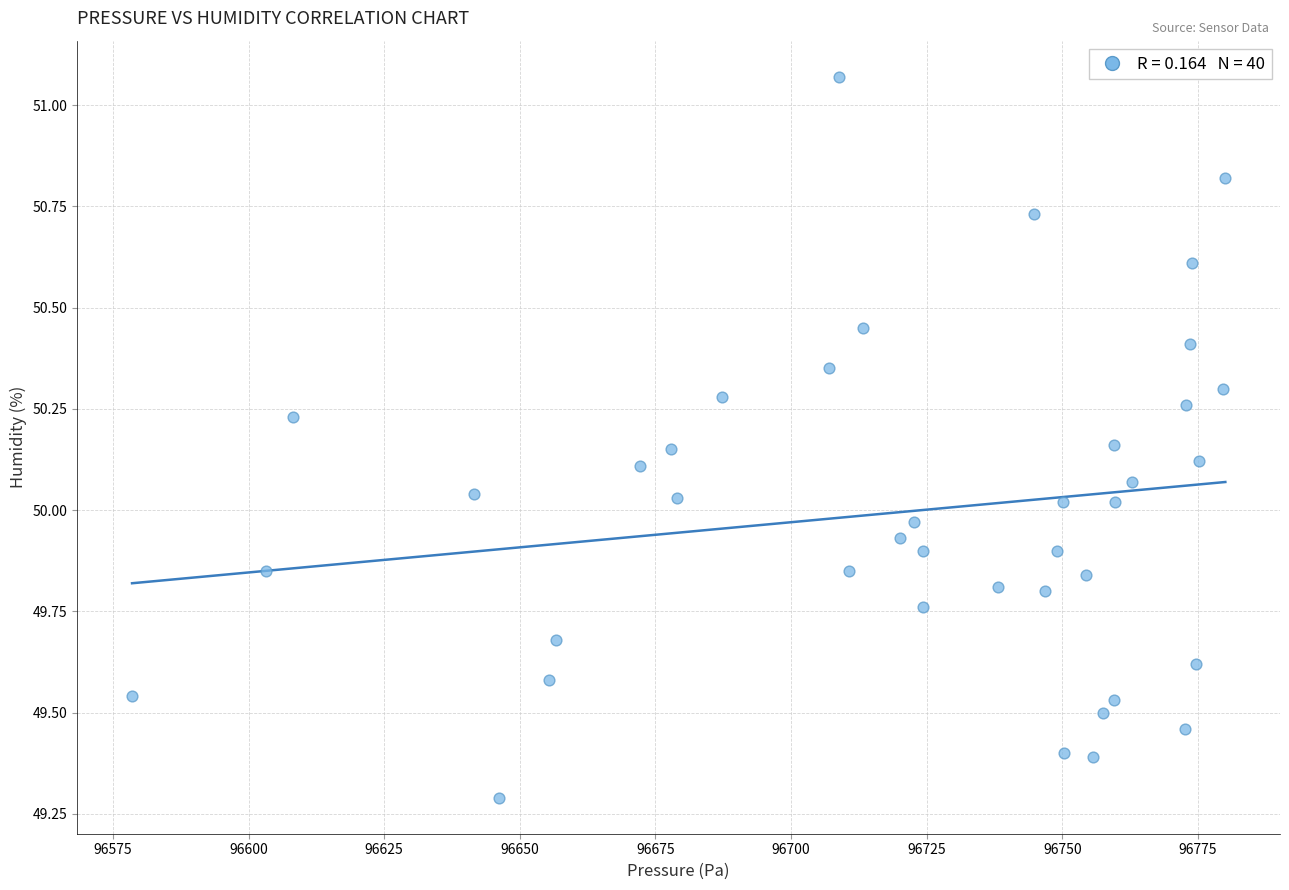

What is the range of X values (max minus min)?

201.5